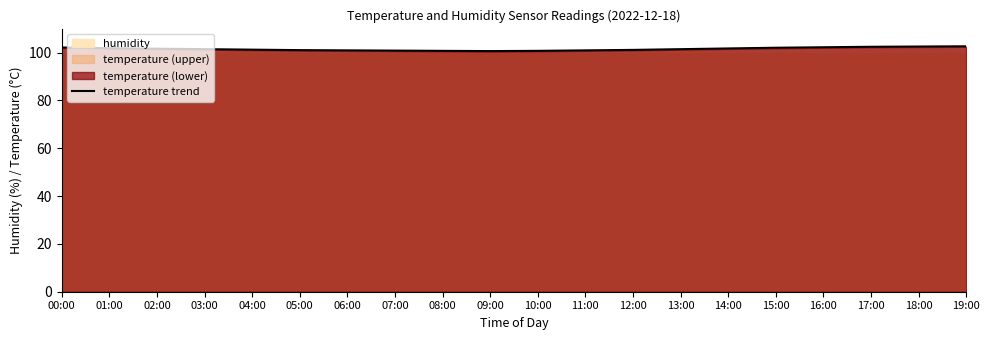

List the labels in order of value, smallest first.

09:00, 08:00, 10:00, 07:00, 06:00, 11:00, 05:00, 12:00, 04:00, 03:00, 13:00, 02:00, 14:00, 01:00, 15:00, 00:00, 16:00, 17:00, 18:00, 19:00